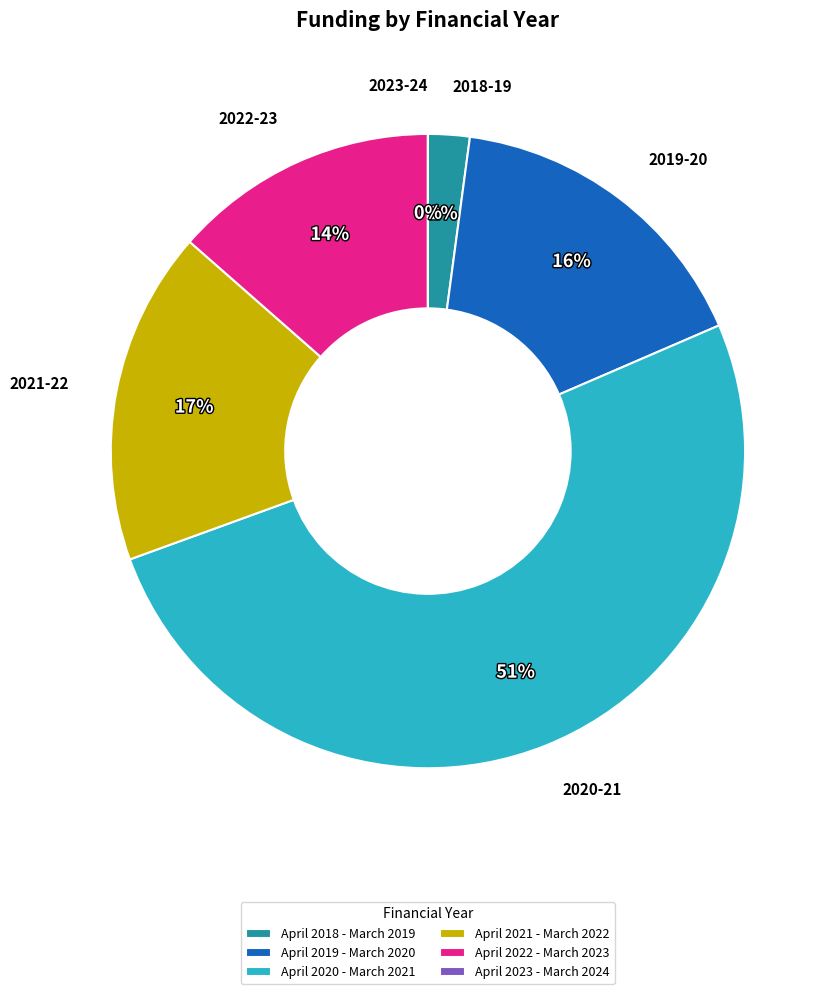

To the nearest percent, what is the combined percentage of April 2019 - March 2020 and April 2021 - March 2022?

33%